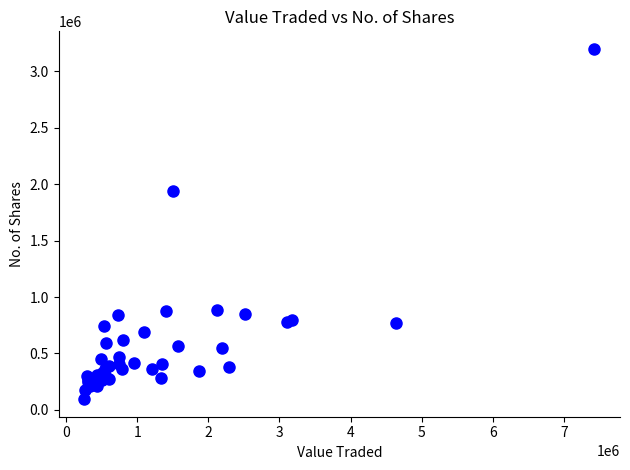

What Y value in the scatter plot is closest to 1646939?

1943405